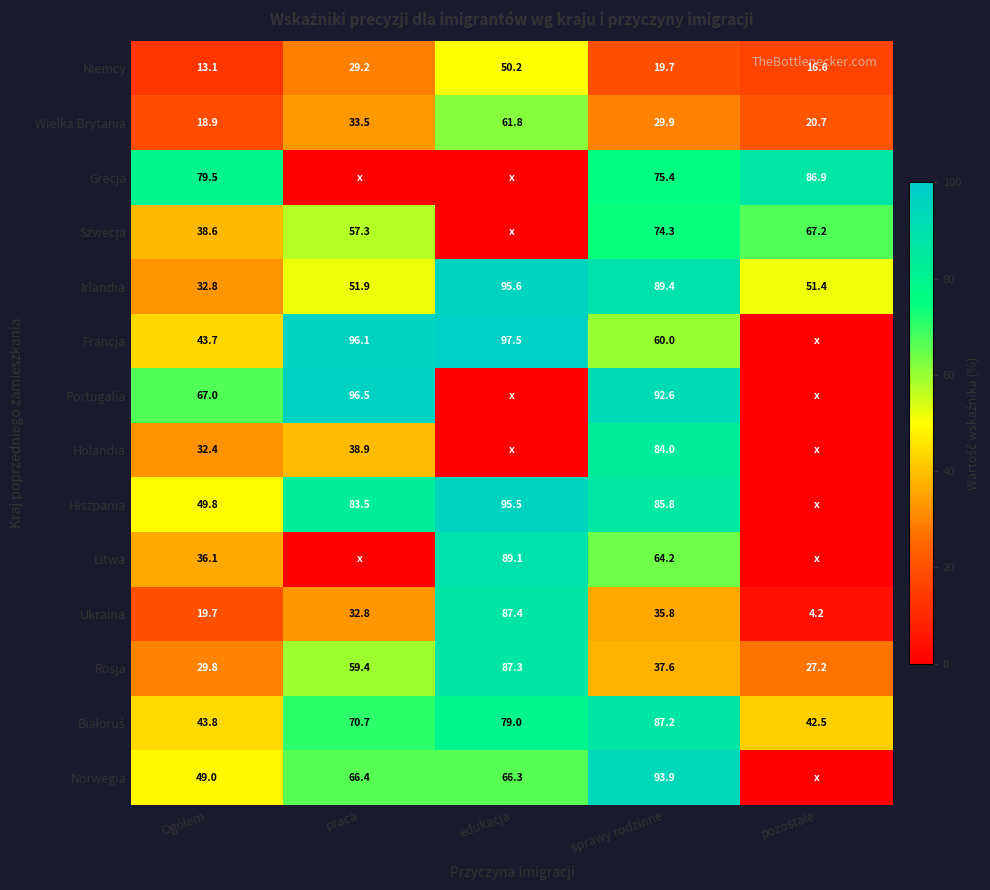

Is the value of Ukraina at sprawy rodzinne greater than the value of Wielka Brytania at praca?

Yes